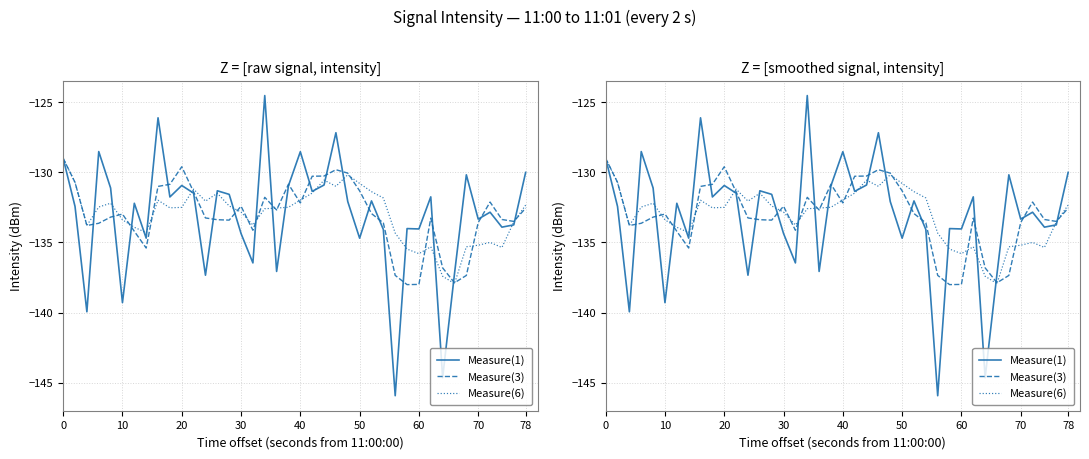

What is the difference between the second highest and second lowest values in the Measure(6) series?

7.2